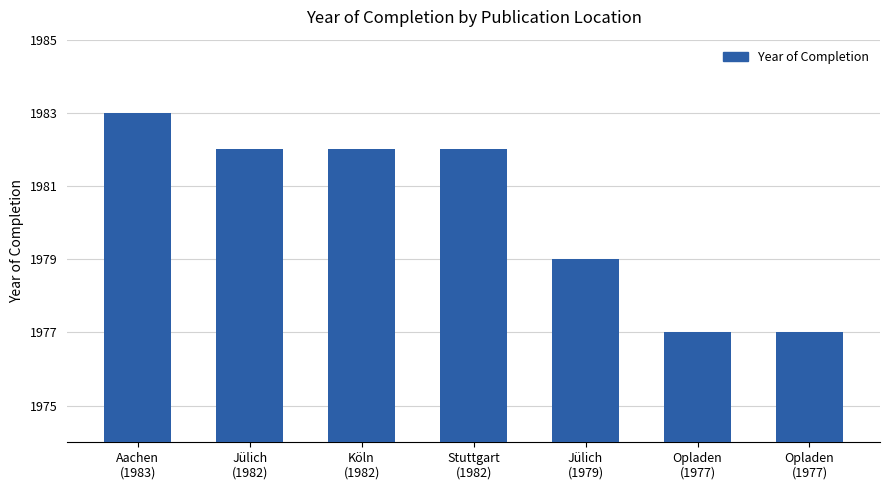

What is the difference between the values at Opladen
(1977) and Jülich
(1982)?

5